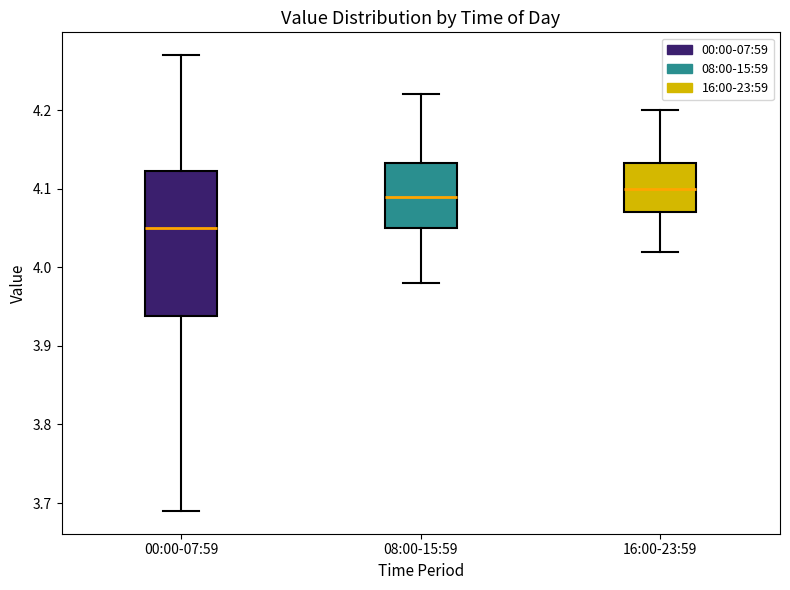

Reading left to right, transcribe this box plot: for each box, give where its median line is, the range the box spans, and where its two whiskers end, as read against the y-axis. The values are not printed on the chart, so give them approximately, as read against the axis.

00:00-07:59: median 4.05, box 3.94 to 4.12, whiskers 3.69 to 4.27
08:00-15:59: median 4.09, box 4.05 to 4.13, whiskers 3.98 to 4.22
16:00-23:59: median 4.10, box 4.07 to 4.13, whiskers 4.02 to 4.20